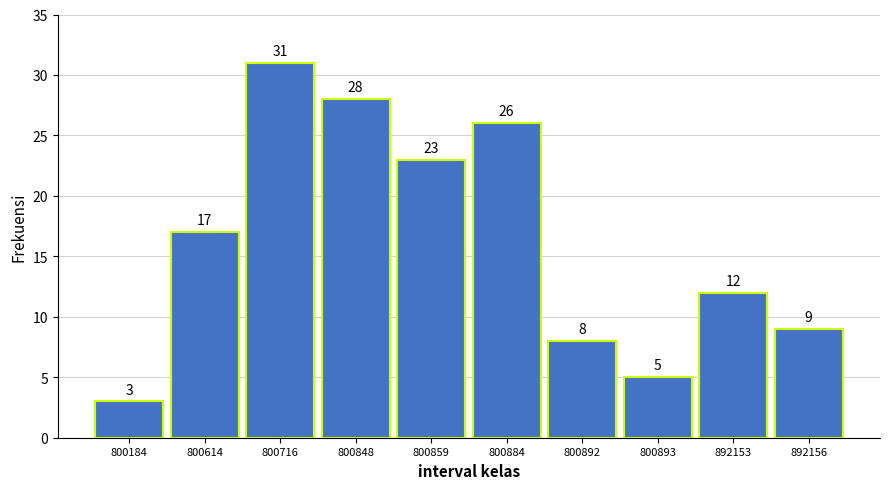

Reading right to left, list all the values displayed in this chart.

9	12	5	8	26	23	28	31	17	3